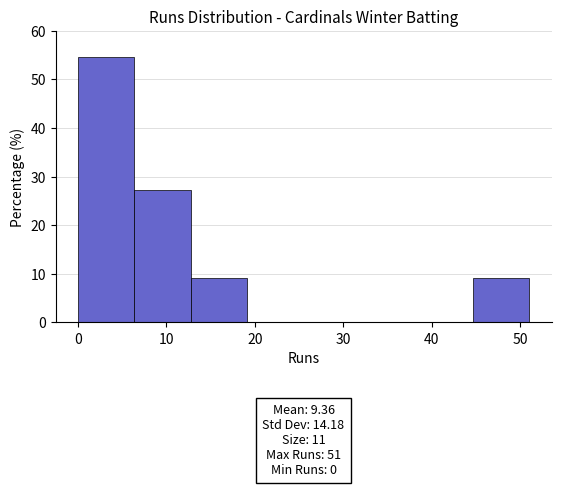

Over which range of the x-axis is the bar tallest?

0 to 6